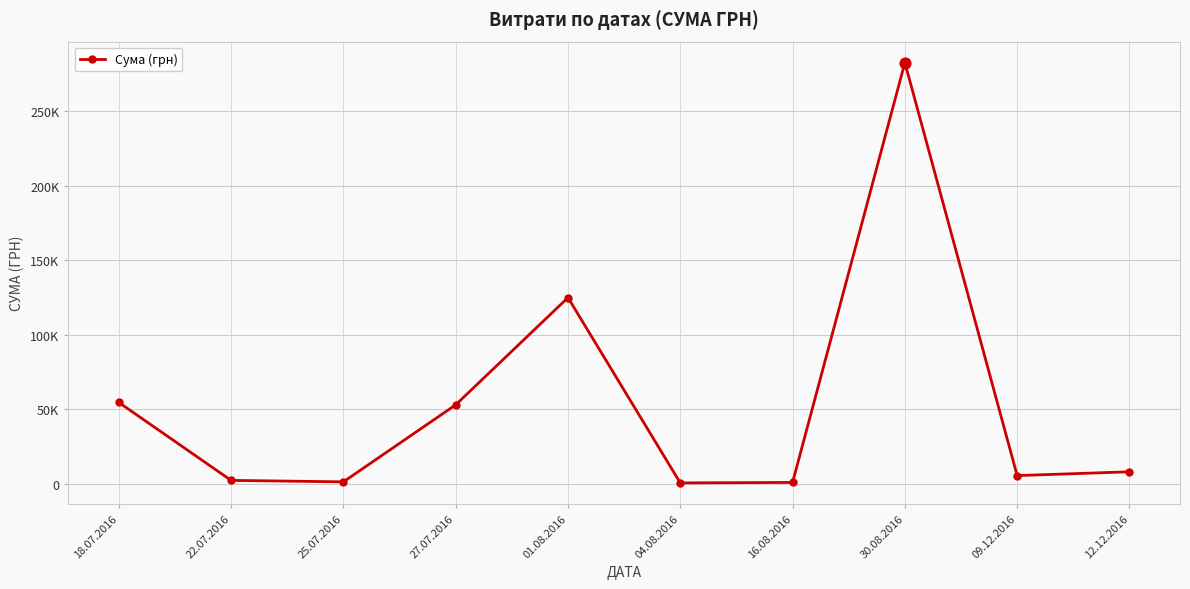

Approximately how many times larger is the value at 09.12.2016 compared to 16.08.2016?

6.6